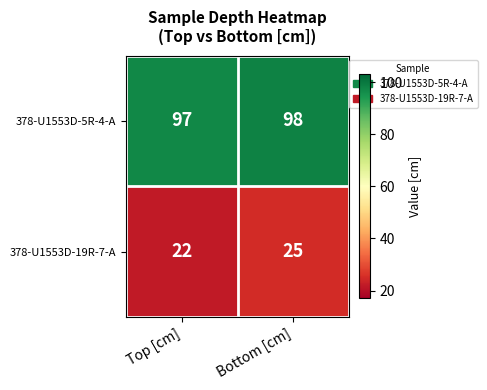

At which category does the chart reach its peak across all series?

Bottom [cm]